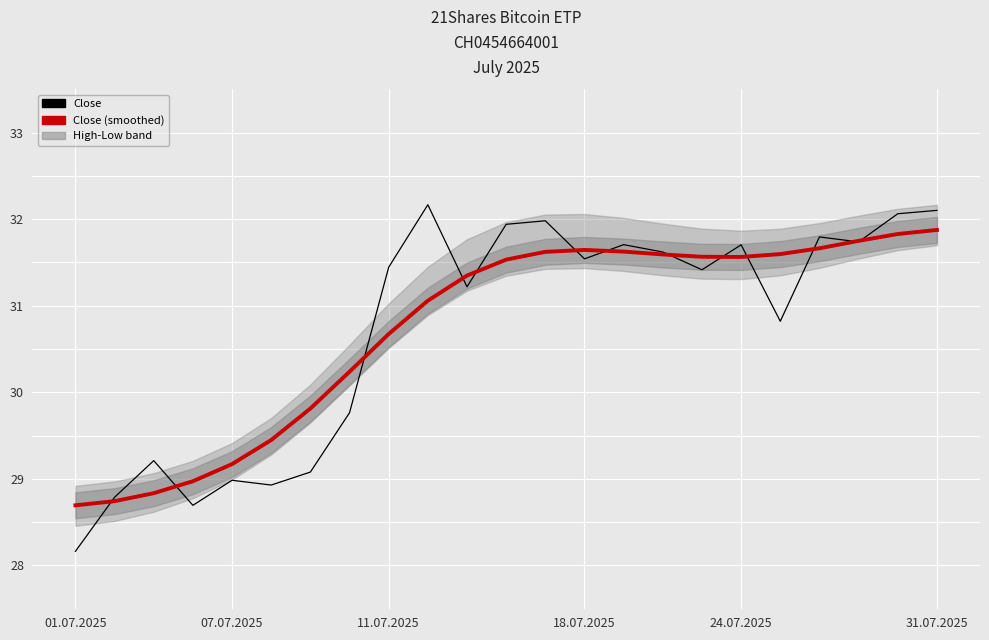

Is it true that Close (smoothed) equals 10427 at 6?

False